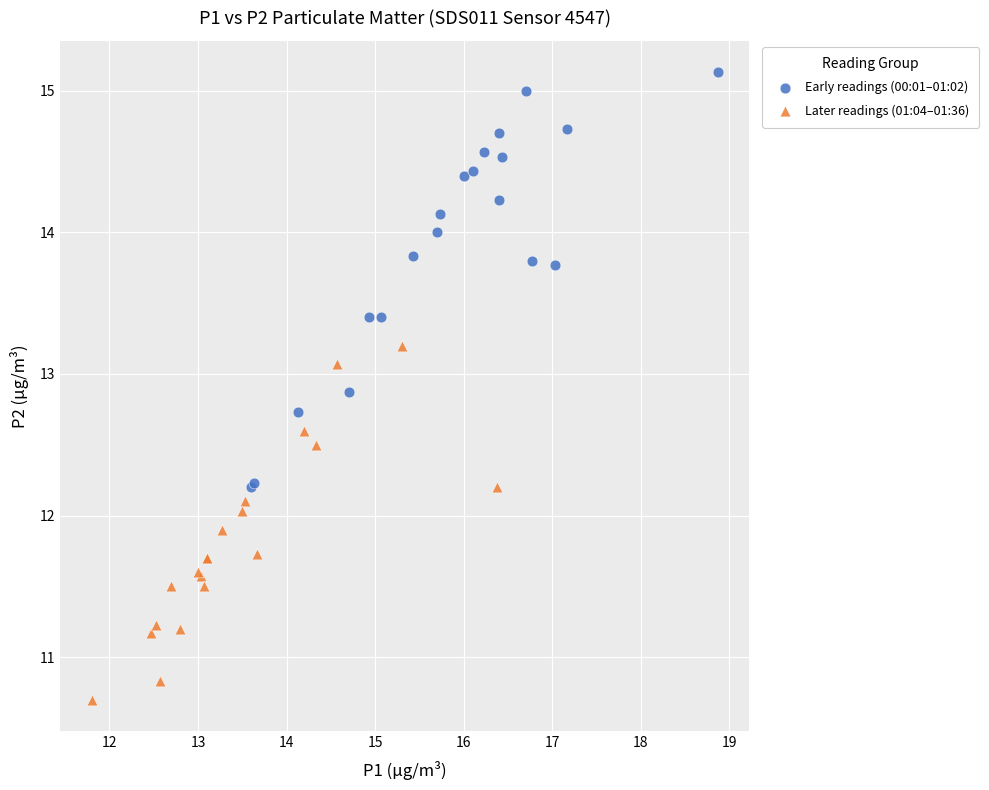

Which series reaches the minimum Y coordinate?

Later readings (01:04–01:36)